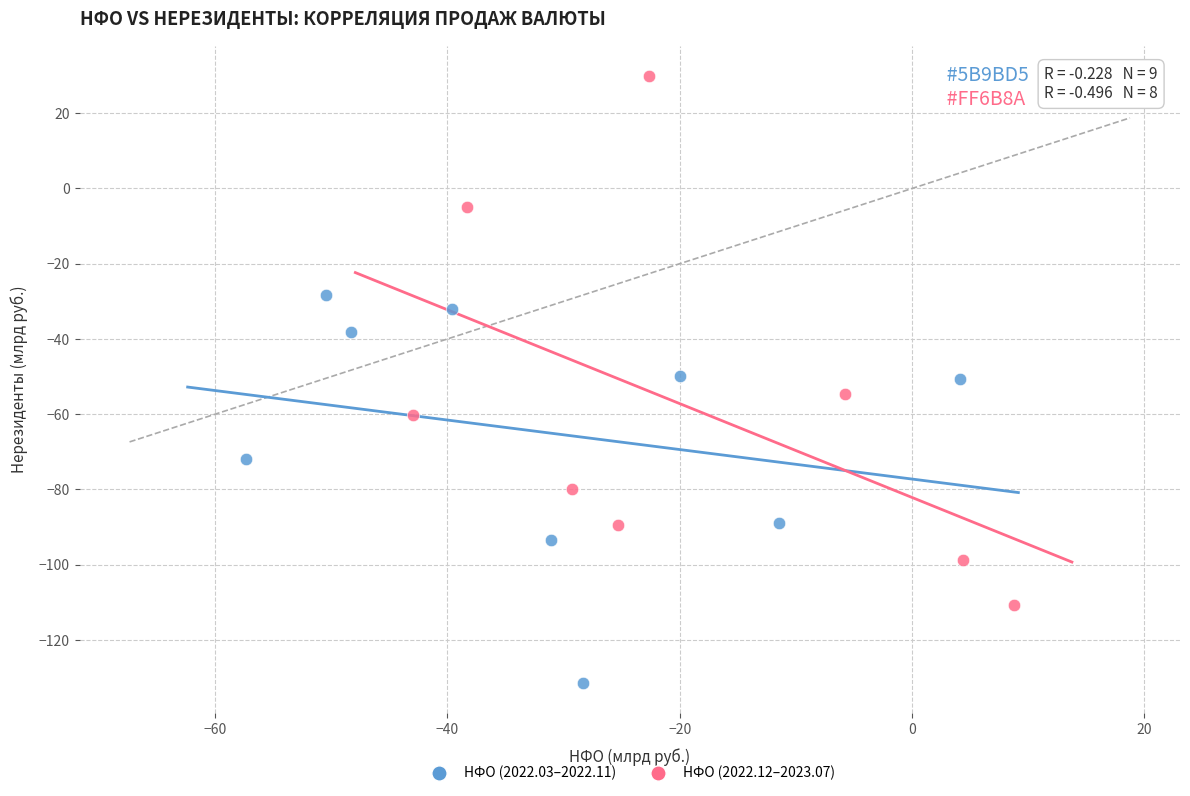

Which series contains the lowest Y value?

НФО (2022.03–2022.11)